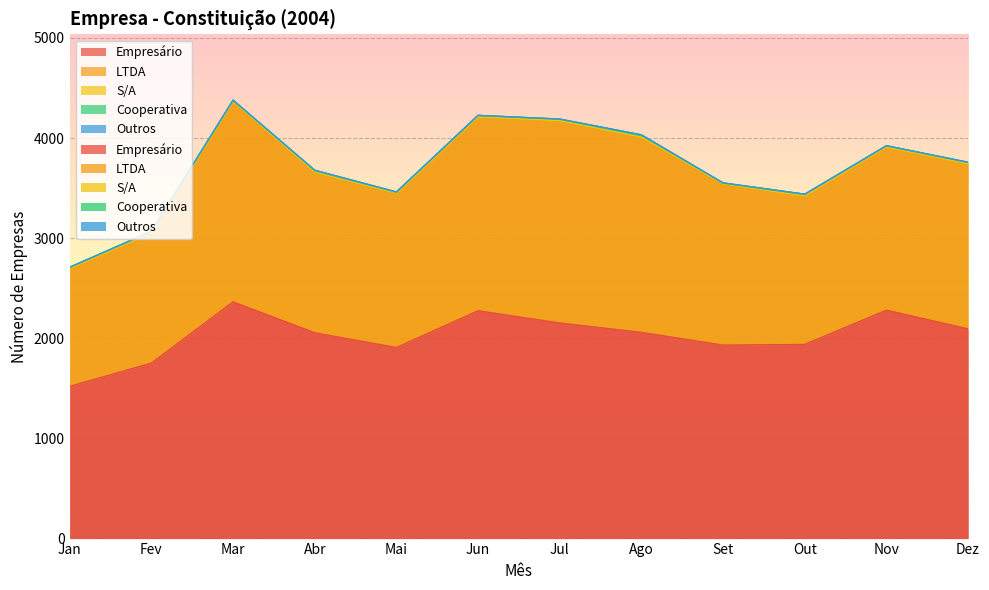

How many lines are shown in the chart?

5